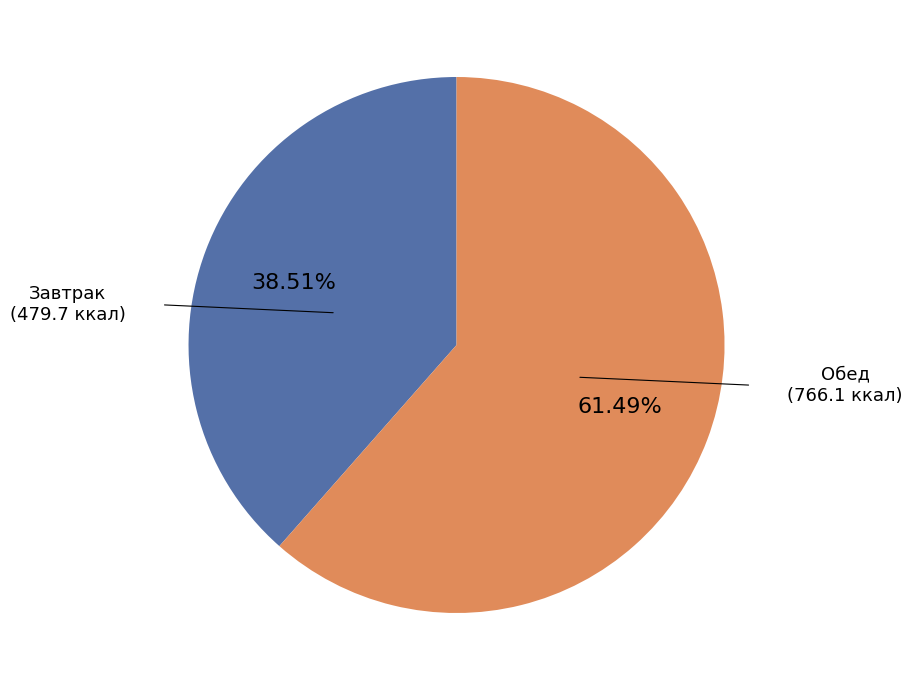

Is there a majority slice in this chart?

Yes